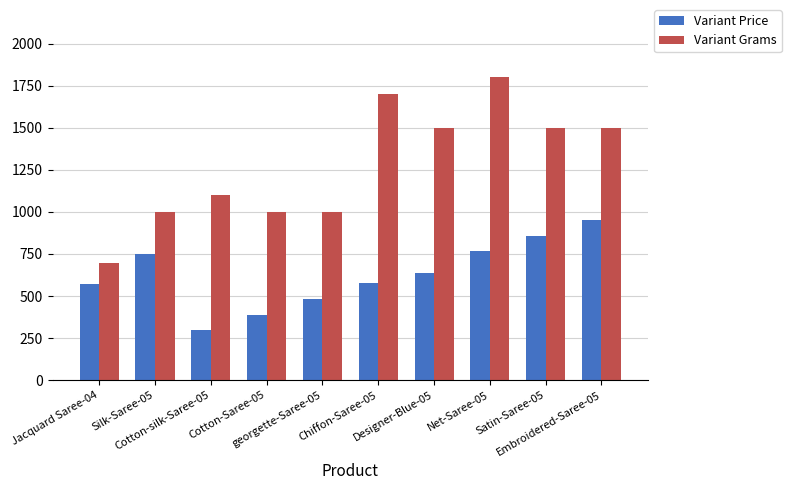

How many data points in Variant Grams are less than 1501?

5